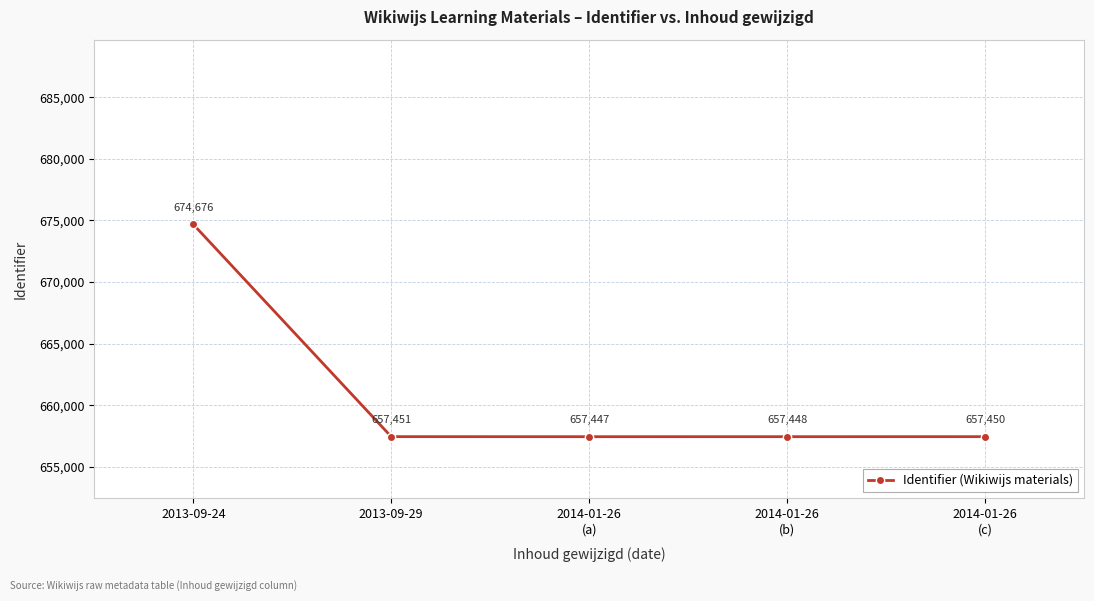

Which label corresponds to the largest value in the chart?

2013-09-24